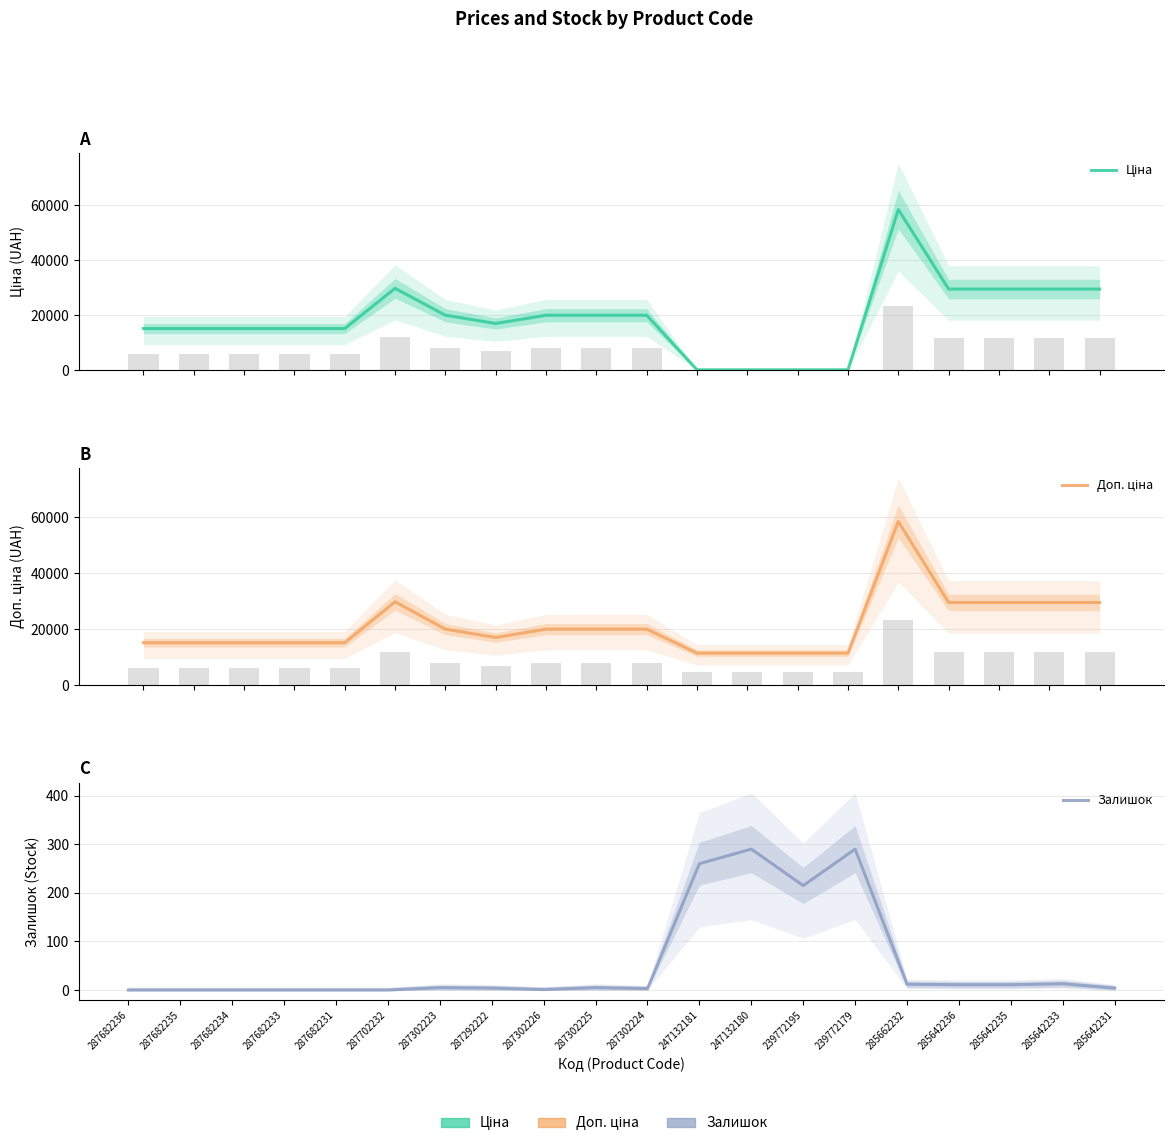

Read the Доп. ціна value at 285642231.

29491.5